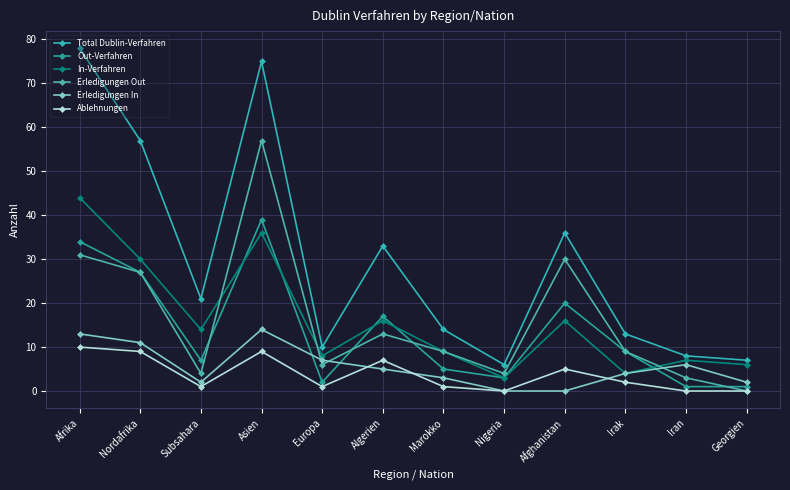

Does the chart display data point markers on the line(s)?

Yes